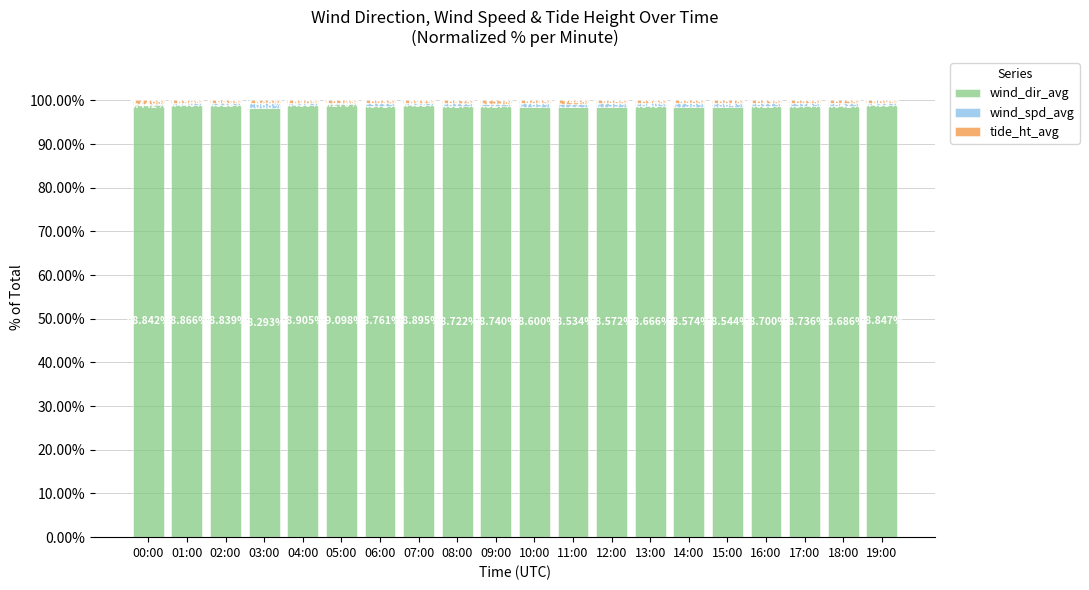

What is the total value across all series at 11:00?

100.0